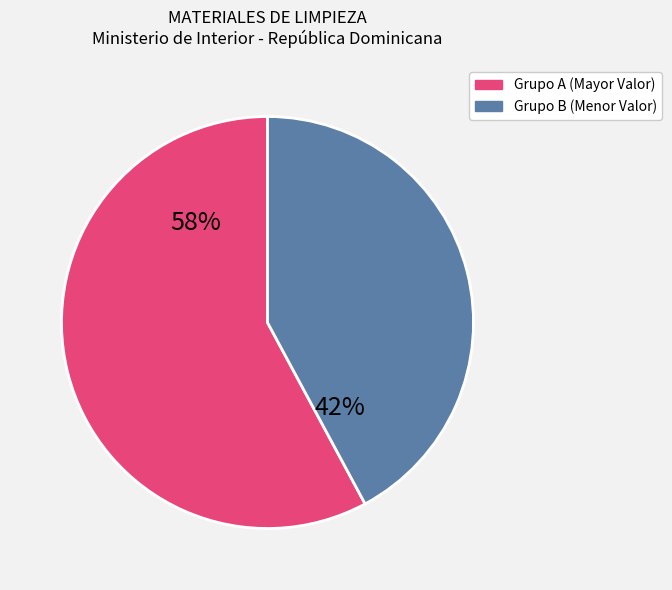

To the nearest percent, what is the difference between the largest and smallest slice percentages?

16%